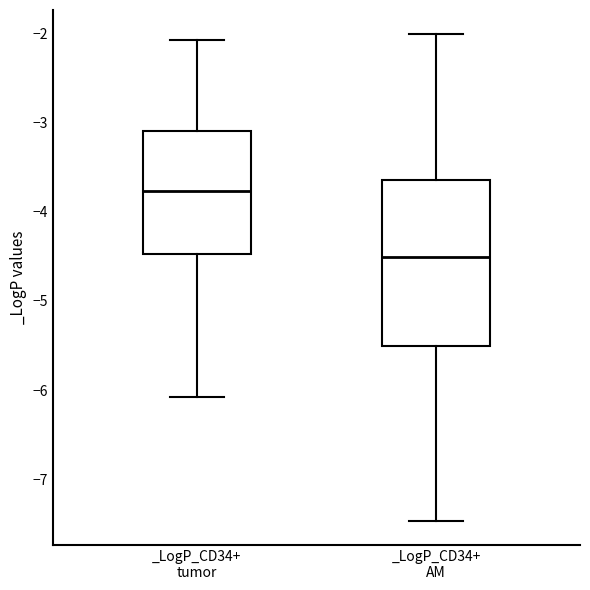

Which box is the tallest, from its lower edge to its upper edge?

_LogP_CD34+ AM